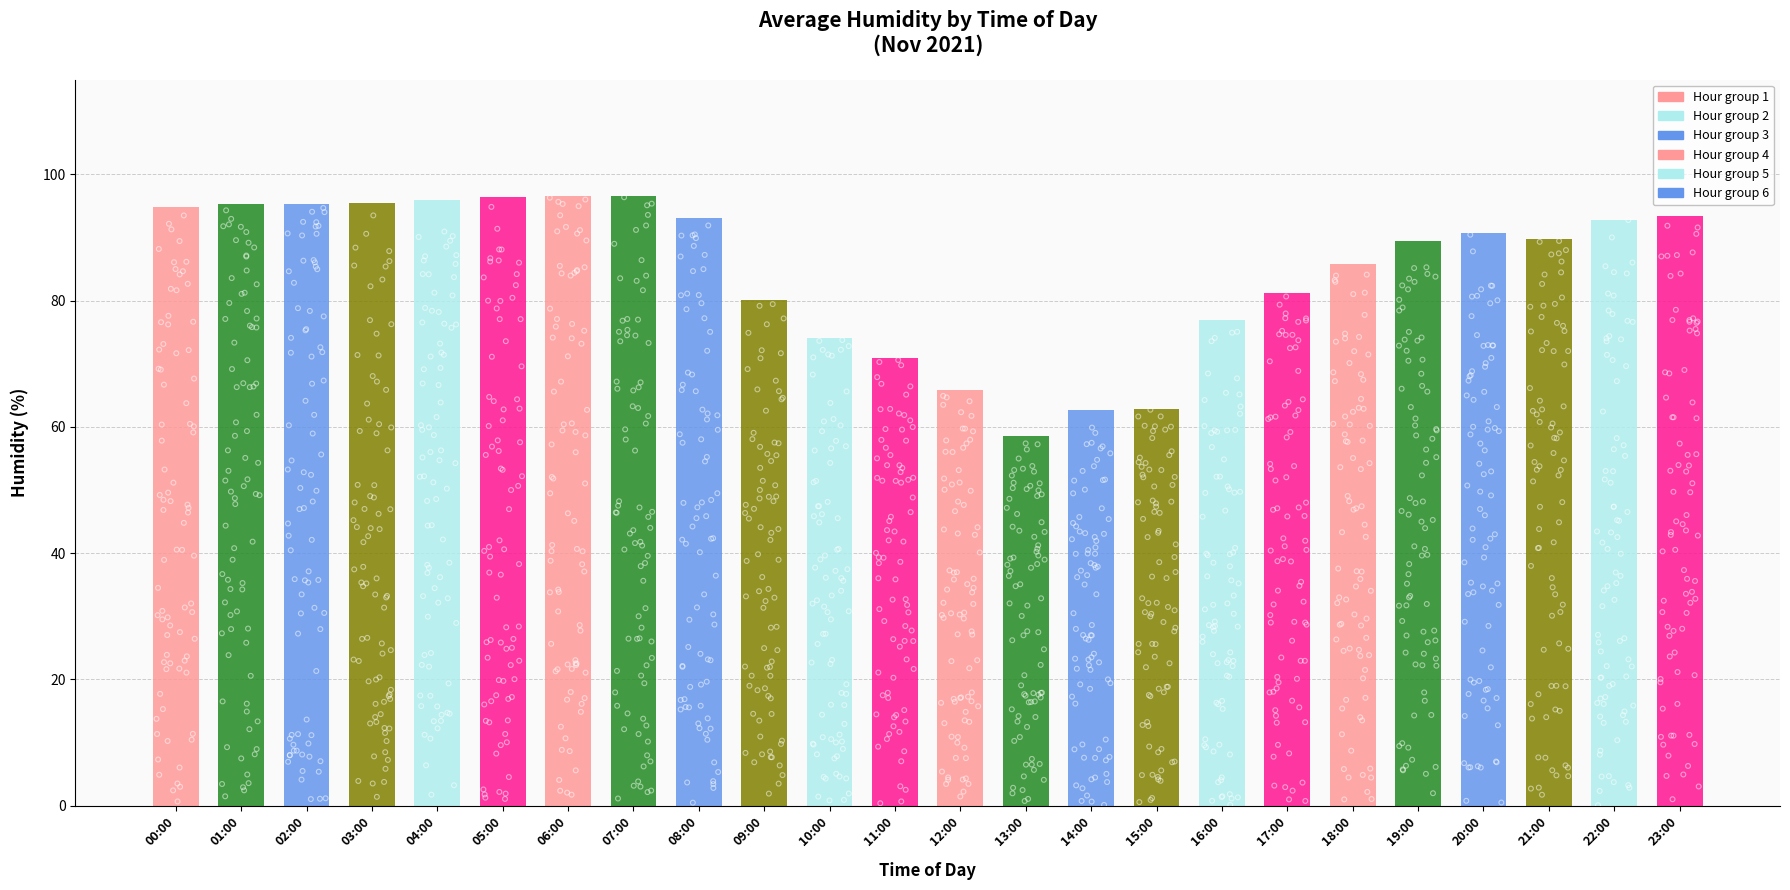

What is the change in value from 02:00 to 15:00?

-32.5